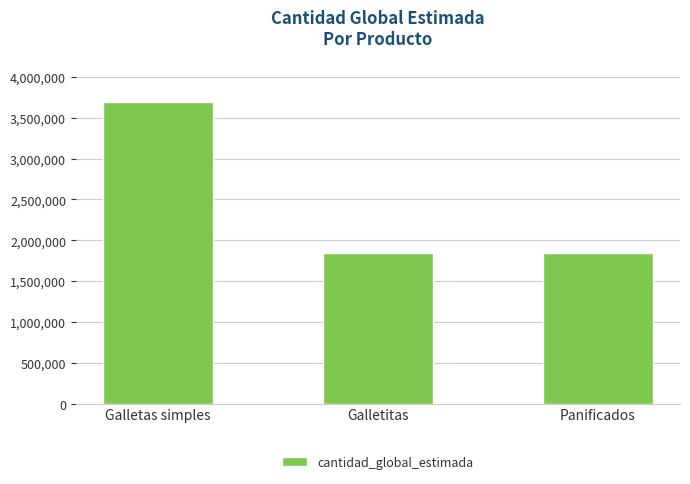

What is the value of the 3rd bar from the left?

1843821